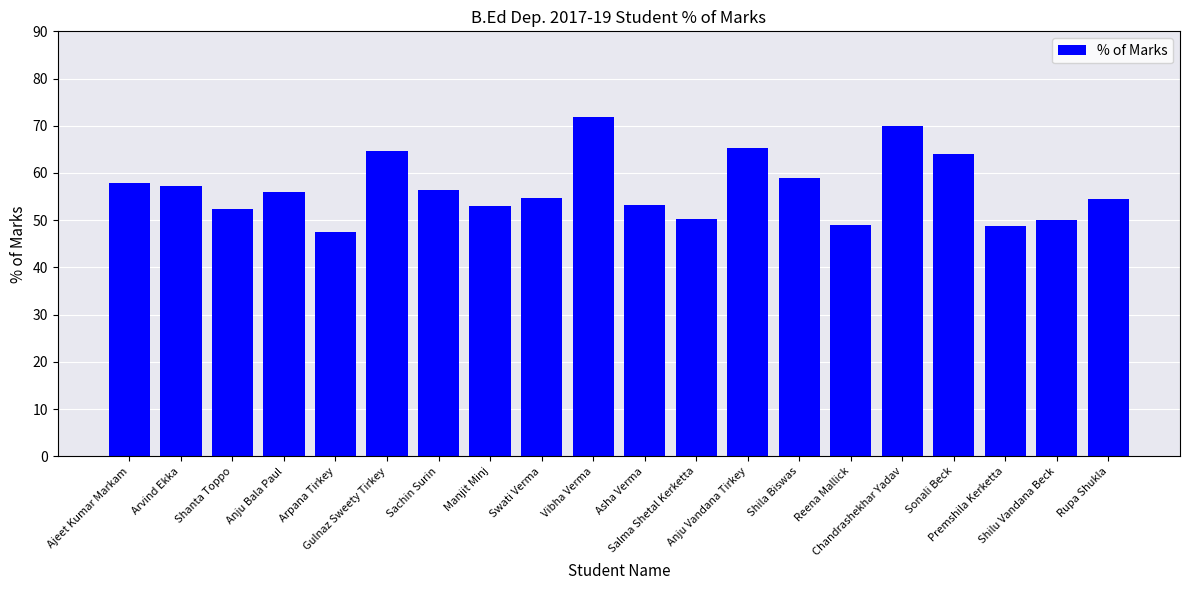

What is the smallest value displayed?

47.6